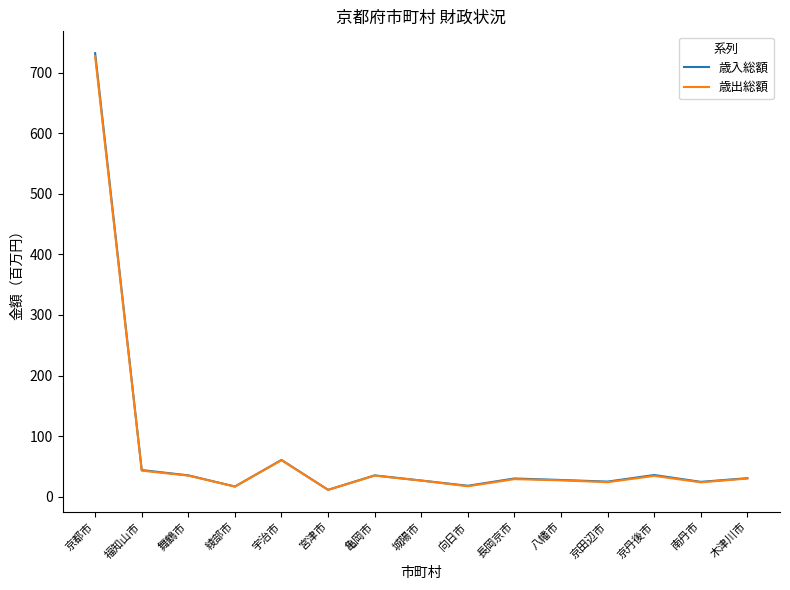

How many series are shown in this chart?

2